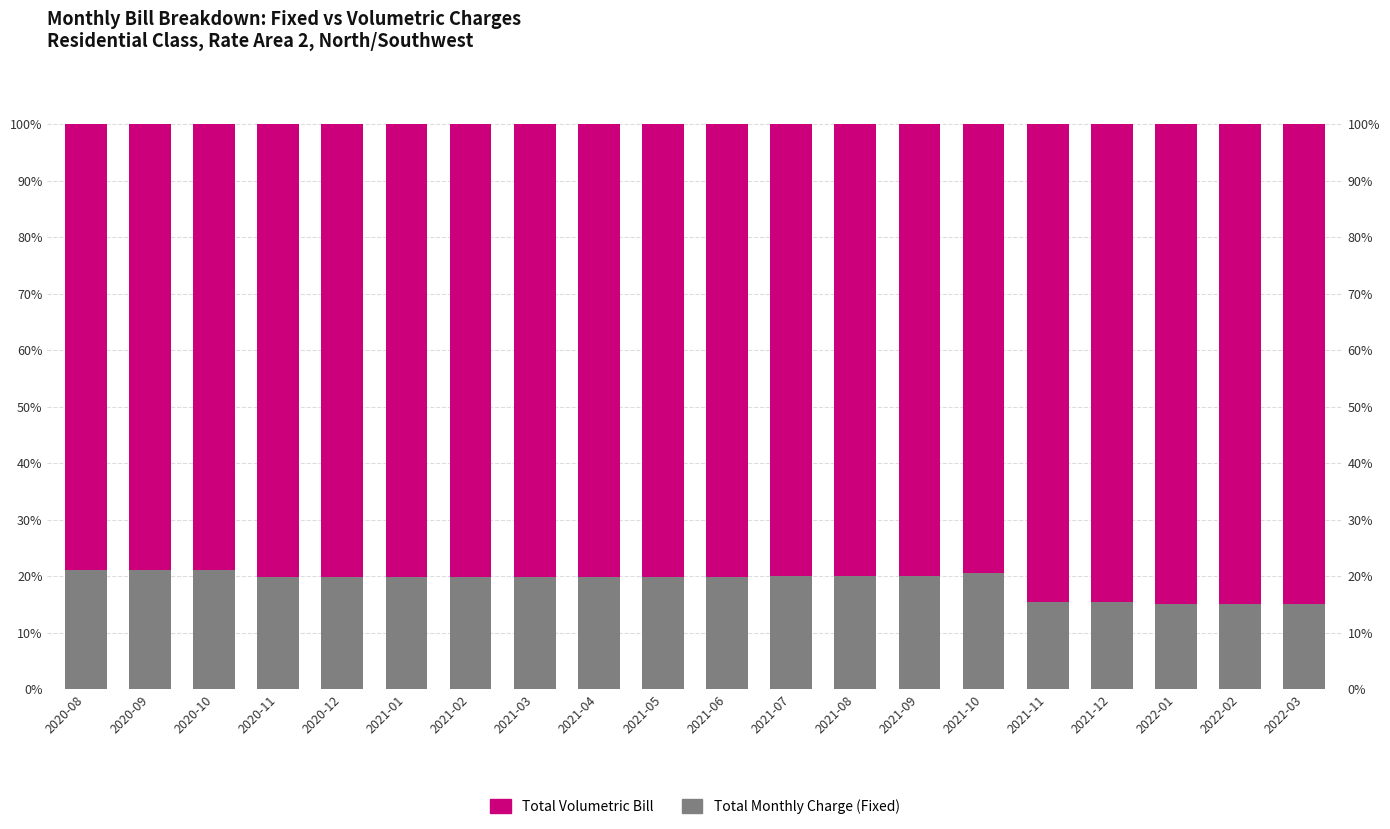

What is the sum of all Total Volumetric Bill values?

1620.9